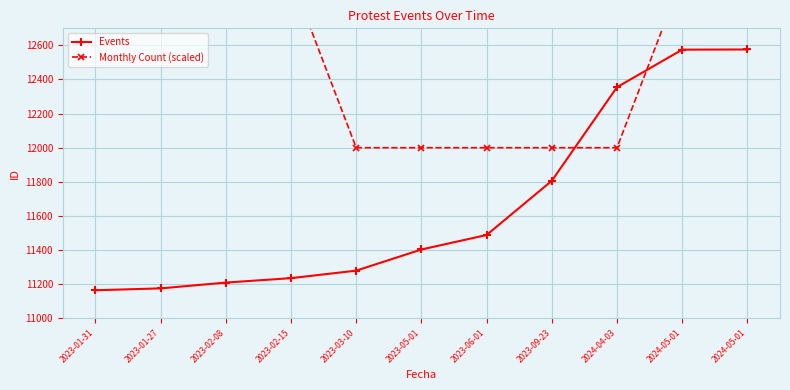

Is the value of Monthly Count (scaled) at 2024-05-01 greater than the value of Events at 2023-06-01?

Yes